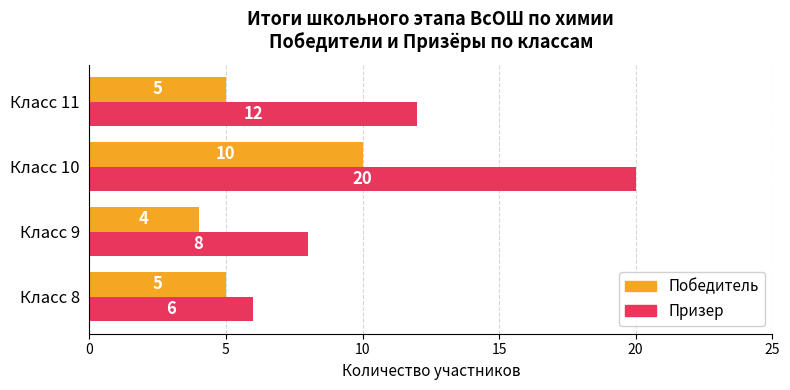

At which category is the sum across all series the highest?

Класс 10